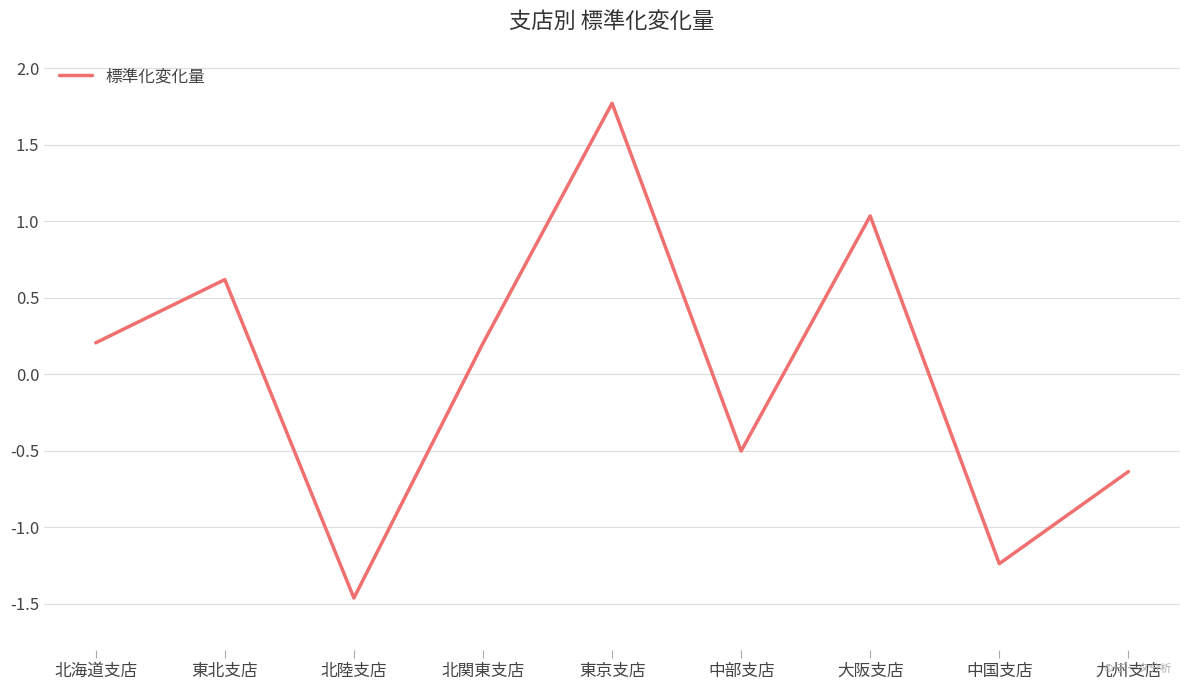

Which category has the highest value across all series?

東京支店